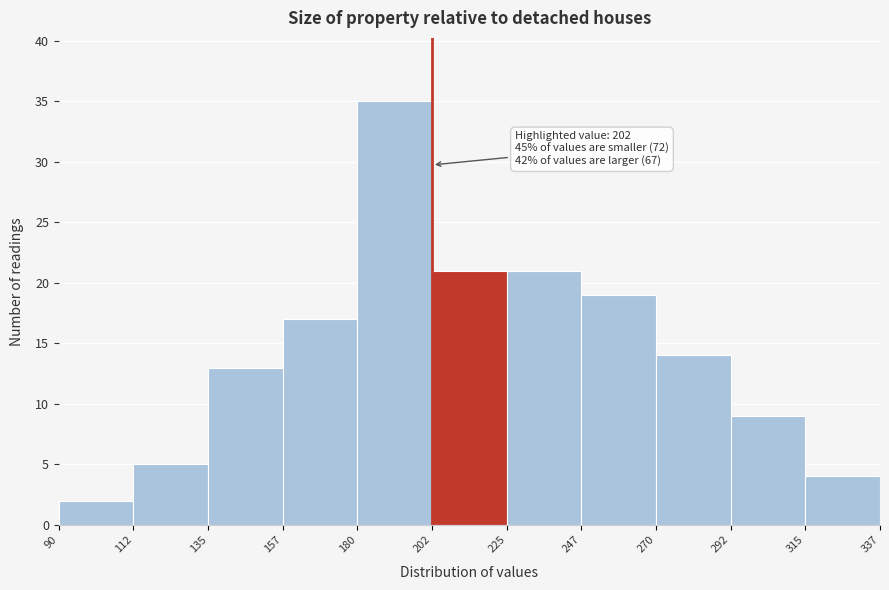

Which range on the x-axis has the tallest bar?

180 to 202